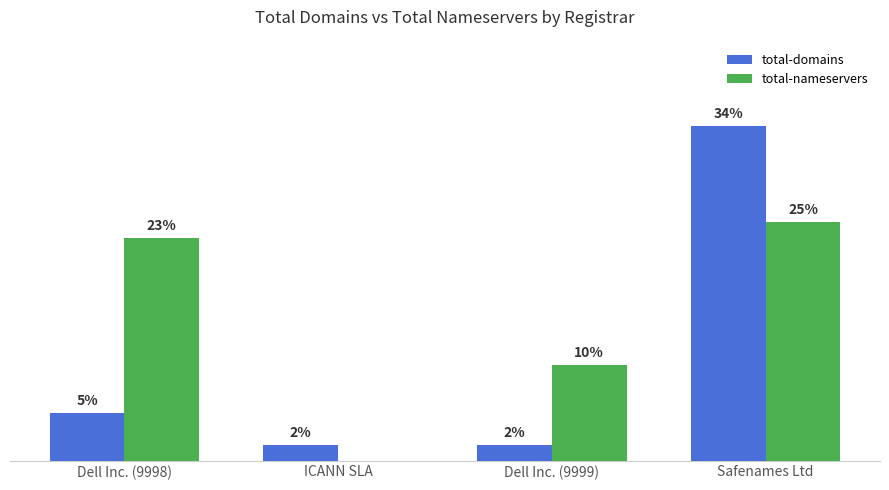

Are the bars grouped side by side (vs. stacked)?

Yes